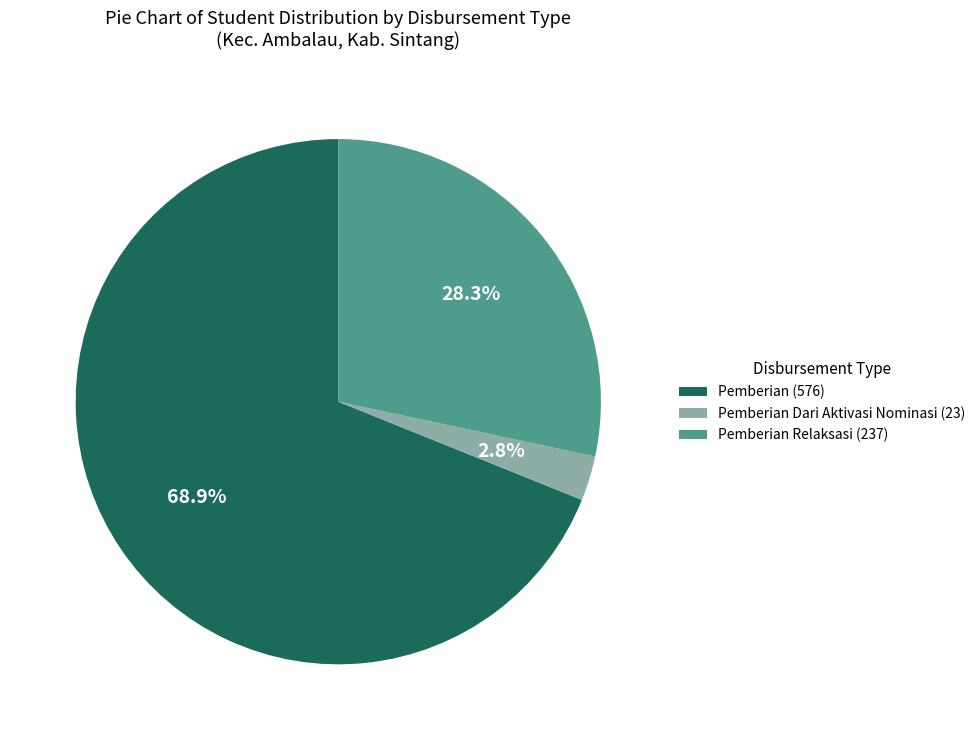

To the nearest percent, what is the difference between the largest and smallest slice percentages?

66%